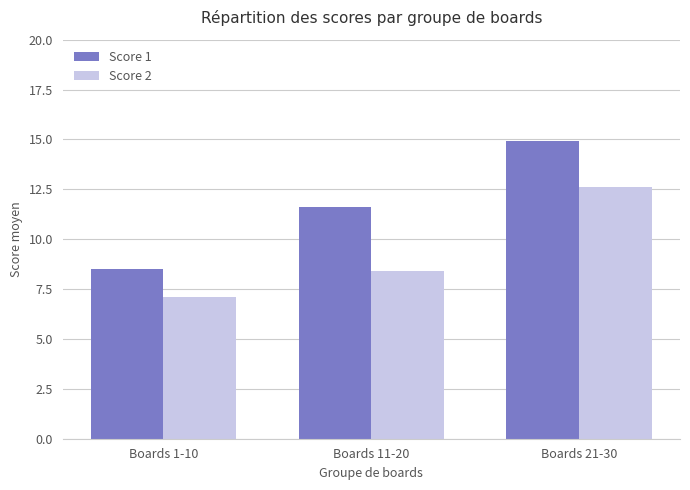

Rank the series by their average value, from lowest to highest.

Score 2, Score 1